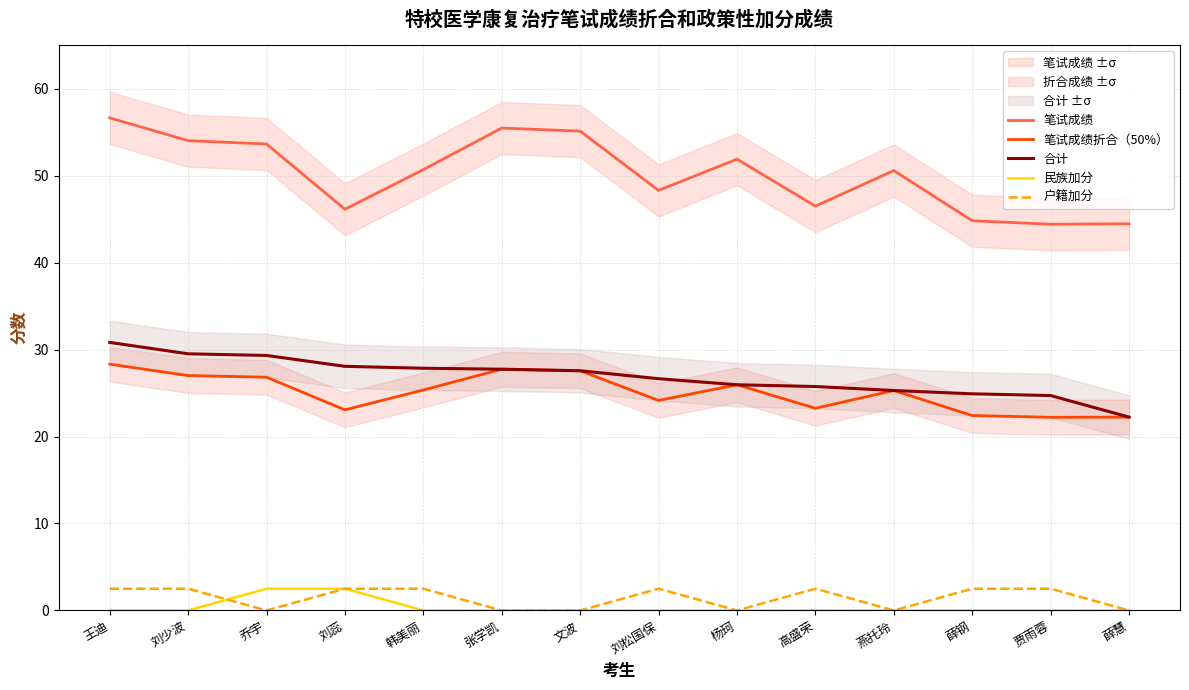

Which series changed the most between 乔宇 and 韩美丽?

笔试成绩